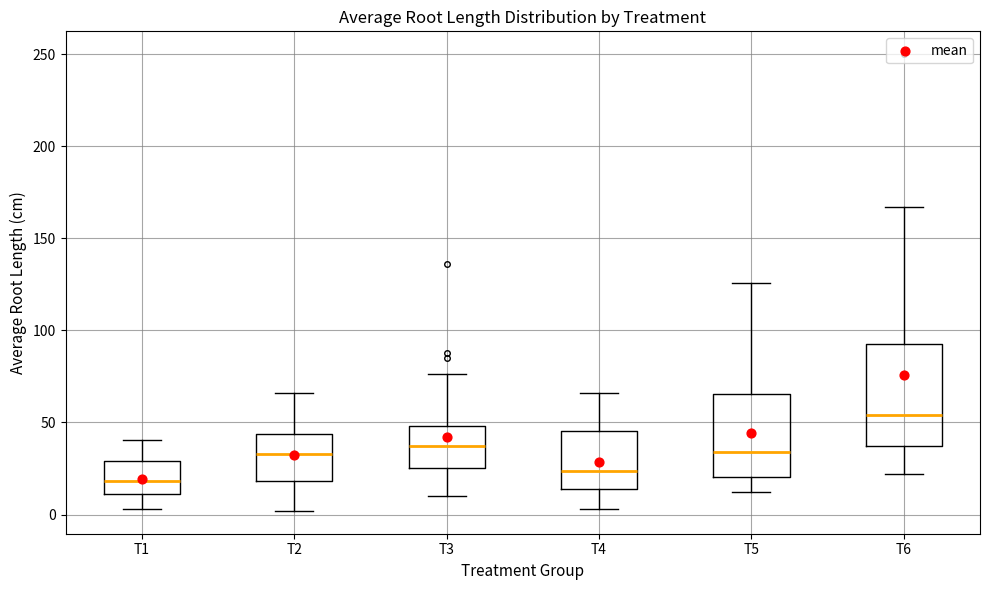

Which box is the tallest, from its lower edge to its upper edge?

T6